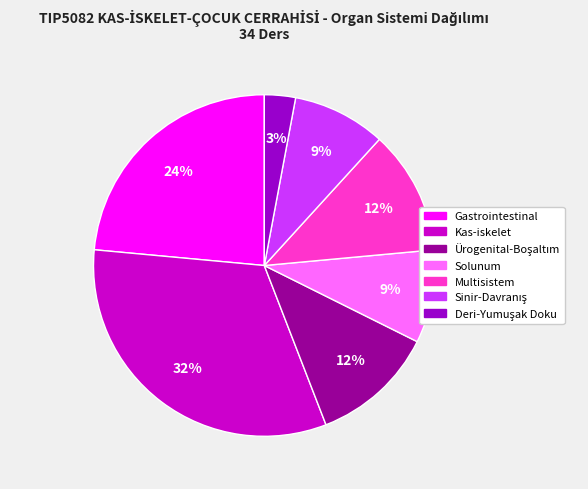

To the nearest percent, what percentage of the pie is Gastrointestinal?

24%